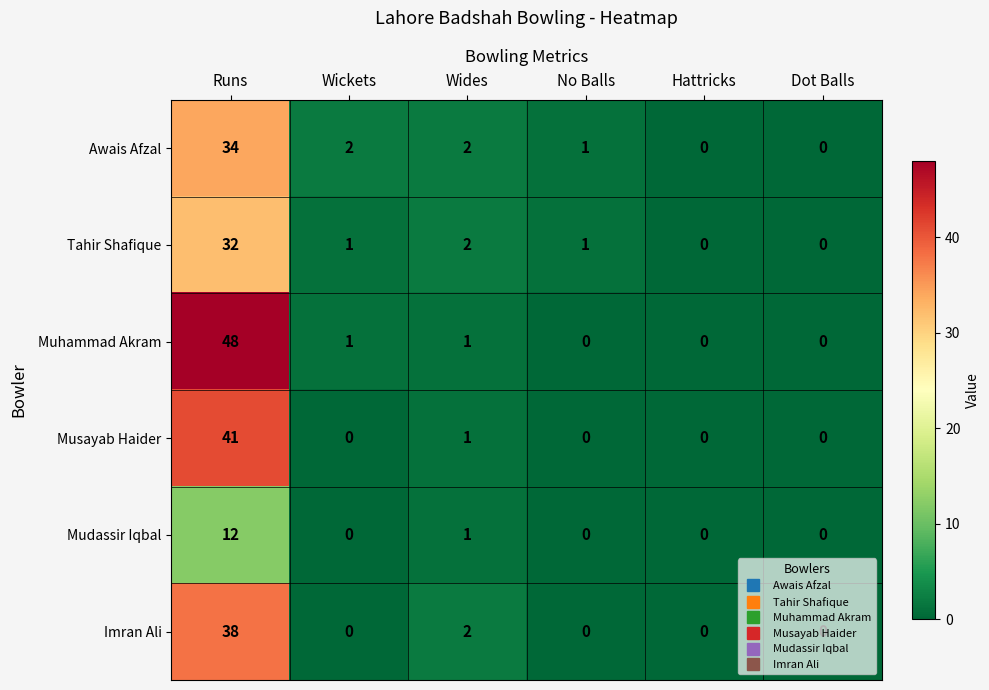

What is the spread (max minus min) of values at Wides?

1